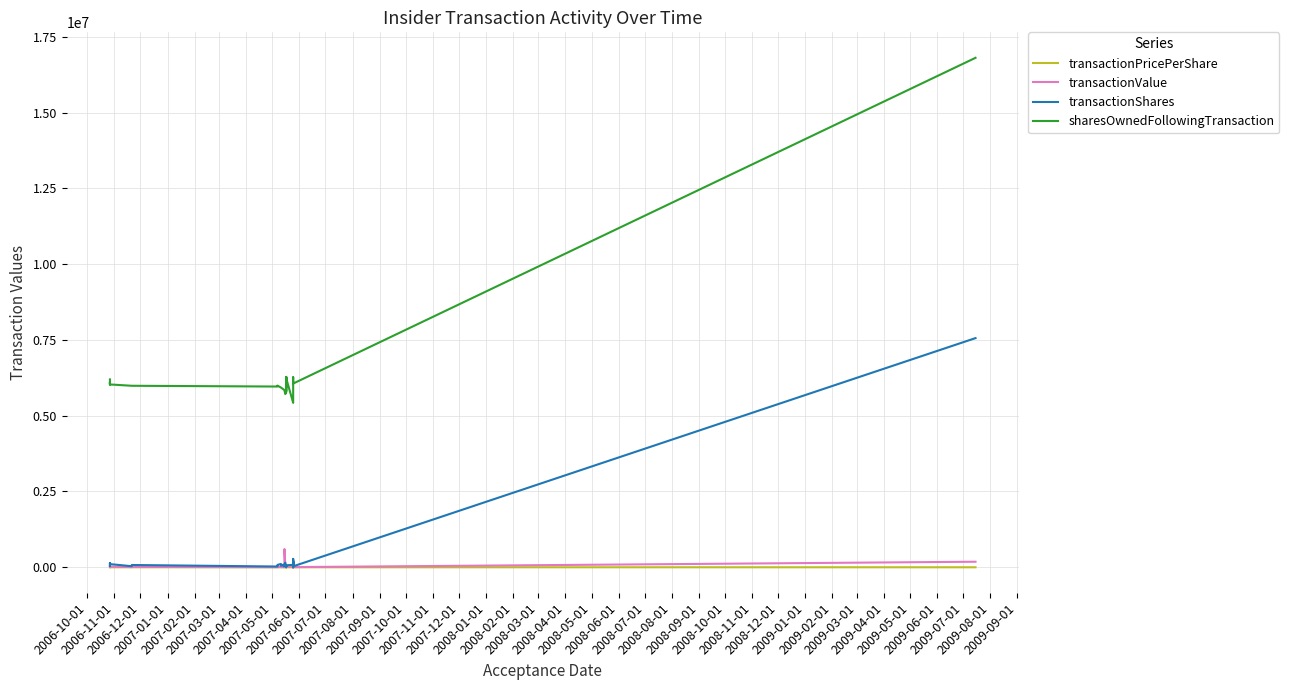

Is the value of transactionValue at 2008-01-01 greater than the value of transactionPricePerShare at 37?

Yes